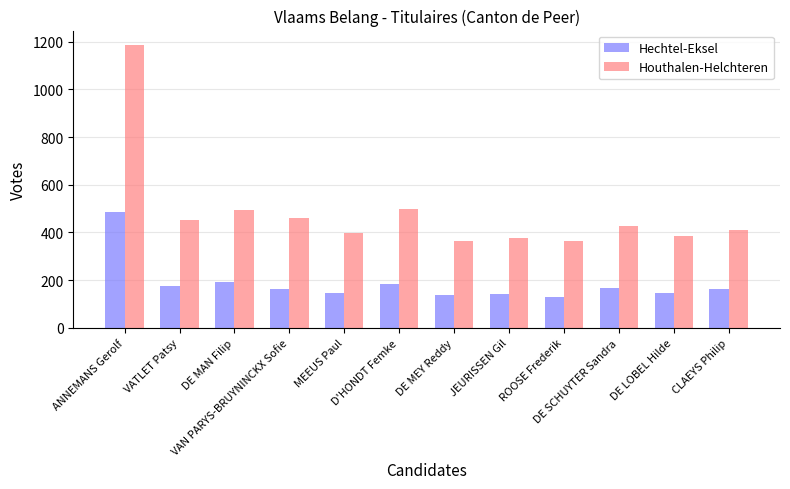

What is the difference between the maximum and minimum values in the Hechtel-Eksel series?

355